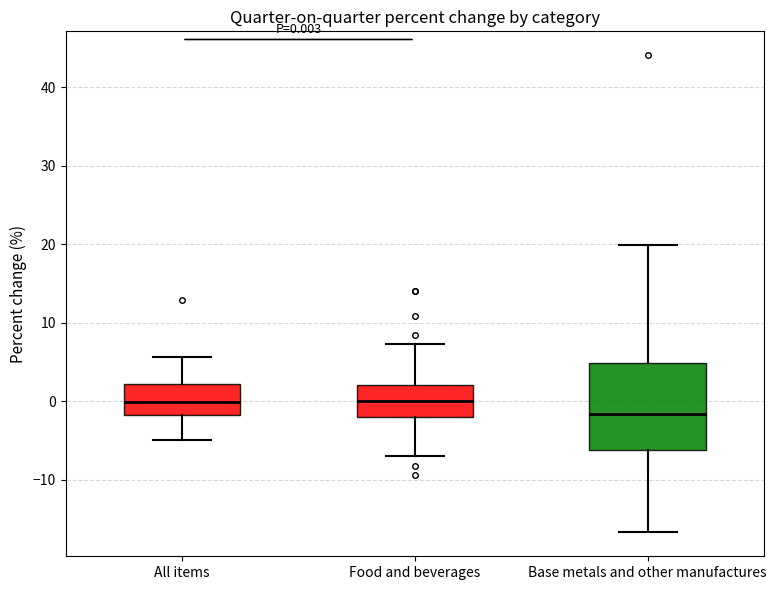

Which box is the tallest, from its lower edge to its upper edge?

Base metals and other manufactures